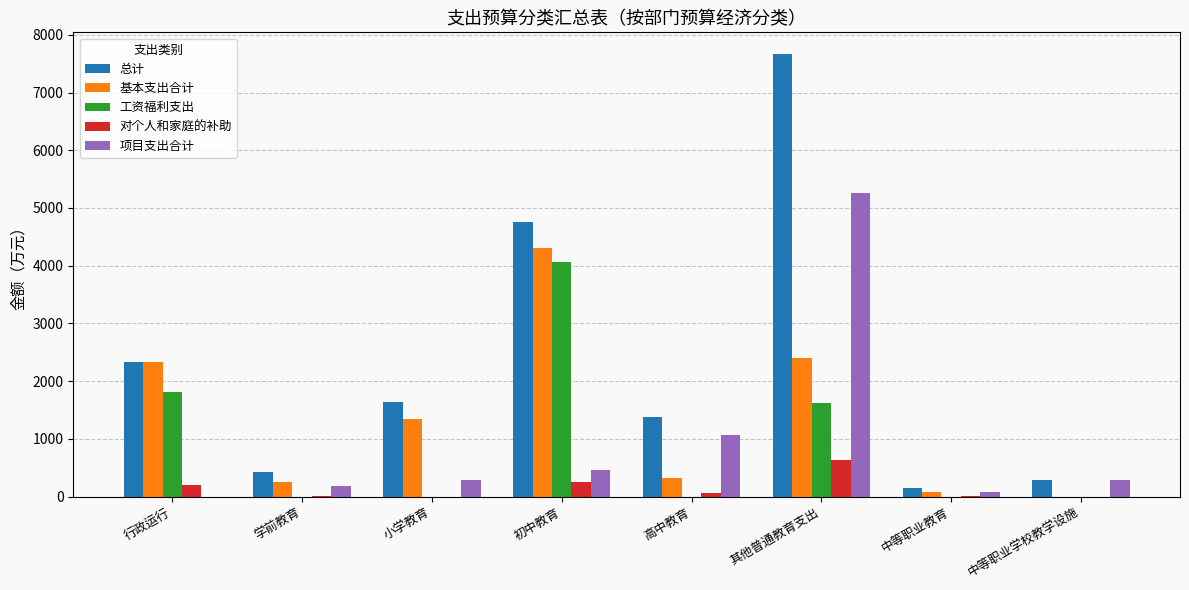

At which category is the sum across all series the highest?

其他普通教育支出